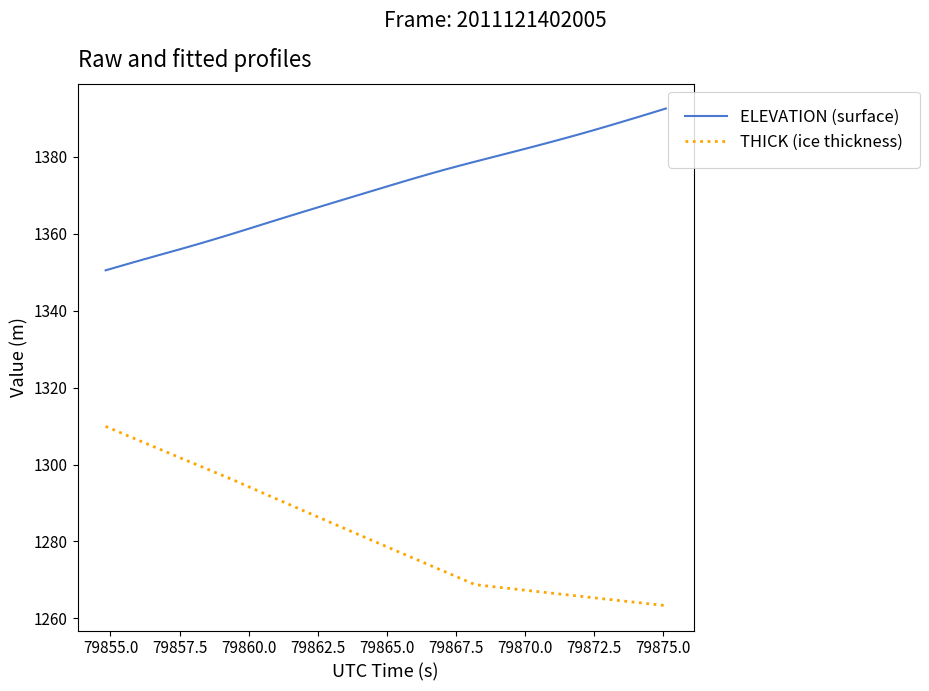

Is this an area chart (filled region under the line)?

No